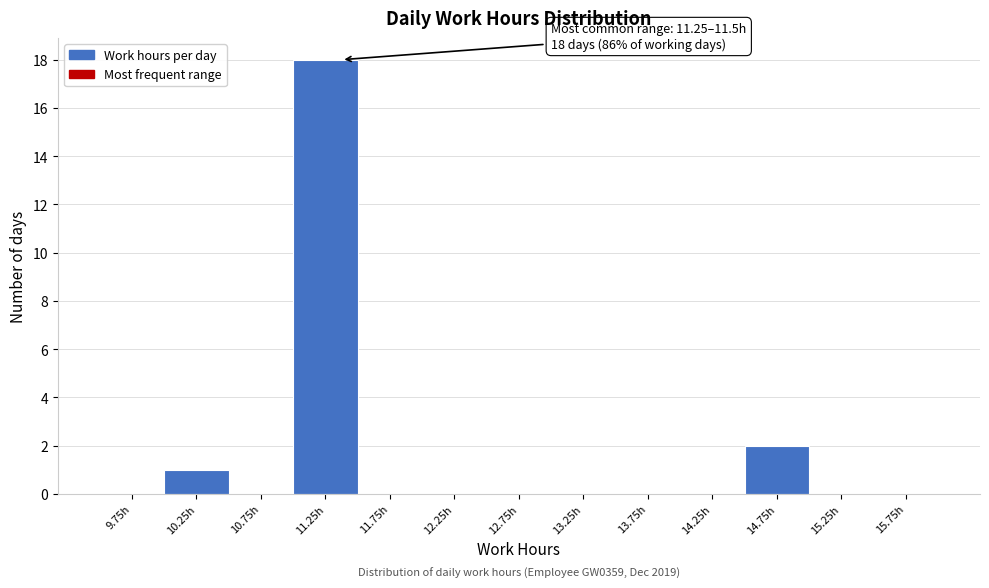

Over which range of the x-axis is the bar tallest?

11.0 to 11.5